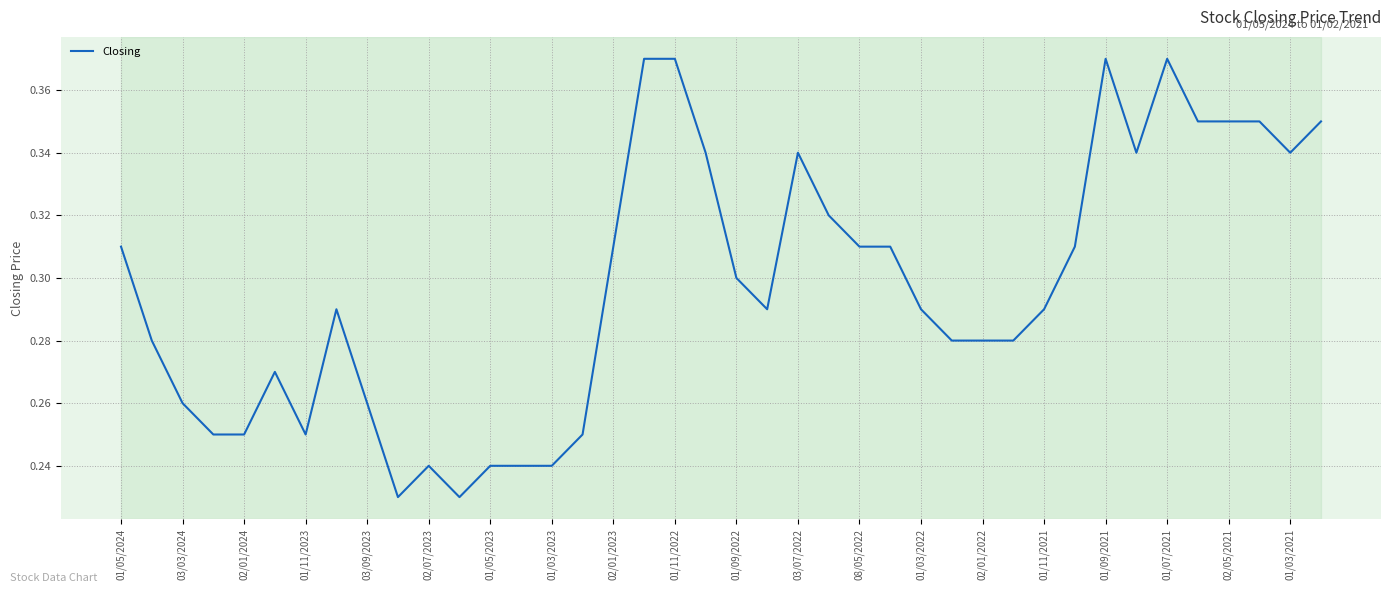

Reading left to right, transcribe all the data shown in this chart.

0.3	0.3	0.3	0.2	0.2	0.3	0.2	0.3	0.3	0.2	0.2	0.2	0.2	0.2	0.2	0.2	0.3	0.4	0.4	0.3	0.3	0.3	0.3	0.3	0.3	0.3	0.3	0.3	0.3	0.3	0.3	0.3	0.4	0.3	0.4	0.3	0.3	0.3	0.3	0.3